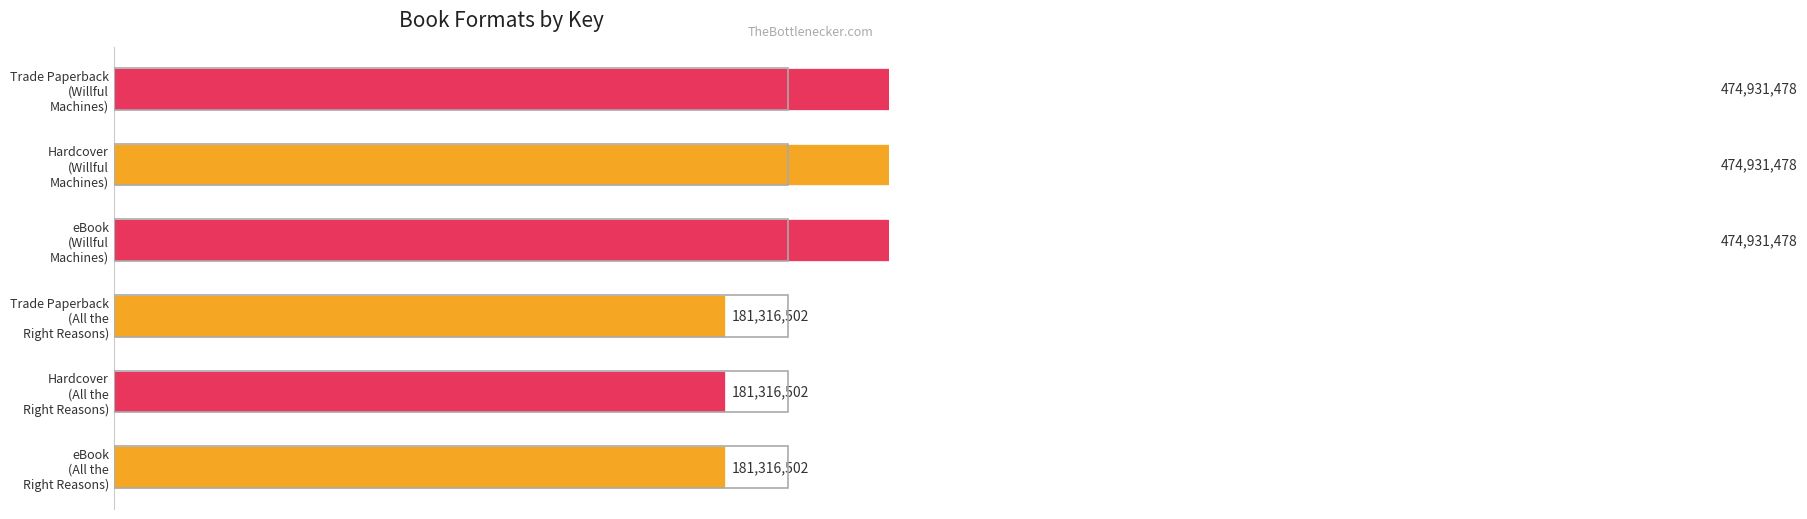

True or false: the data shows 221002575 at Hardcover (Willful Machines).

False